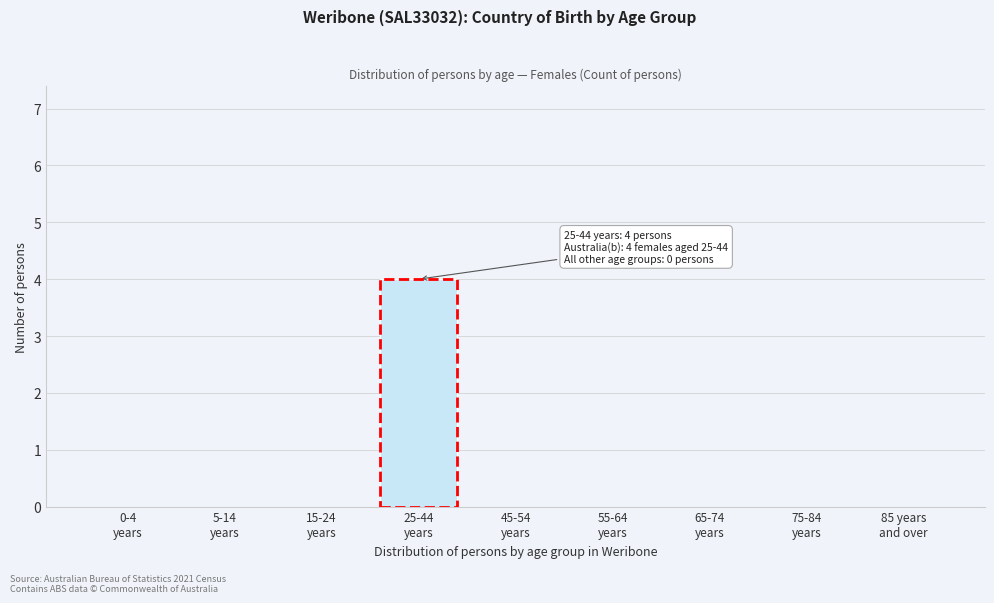

What is the greatest value displayed?

4